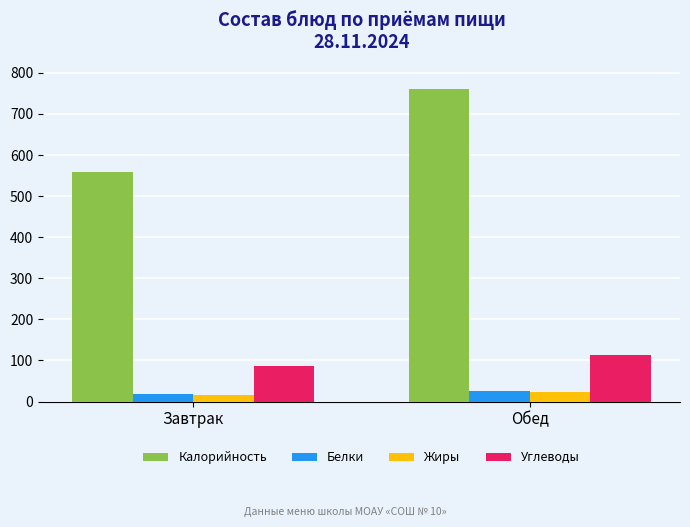

What is the value of the Белки bar at the 1st from the left?

17.6